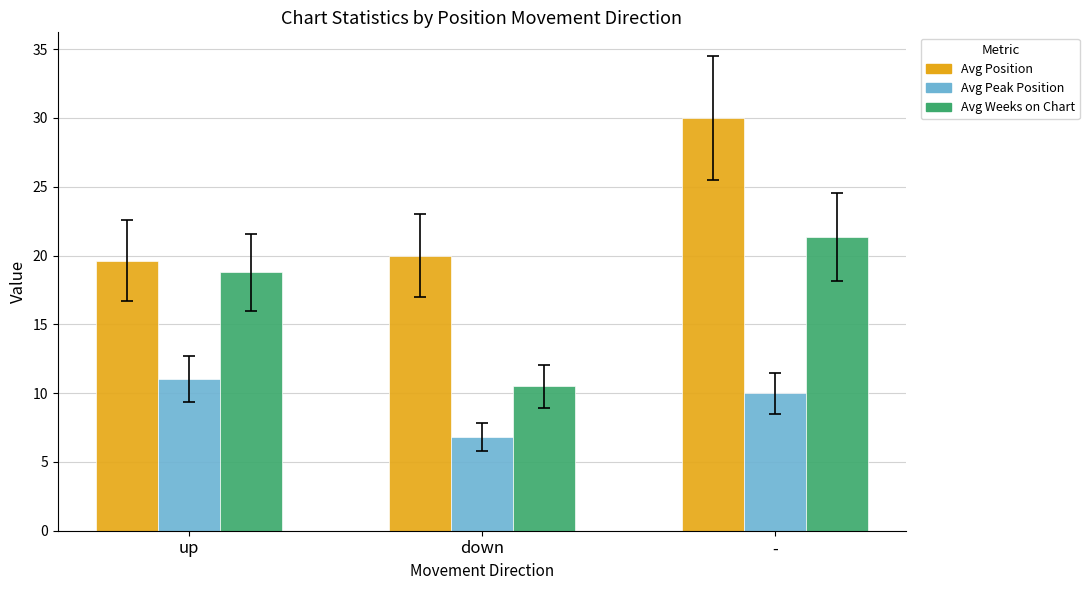

What is the difference between the maximum and minimum values in the Avg Weeks on Chart series?

10.8